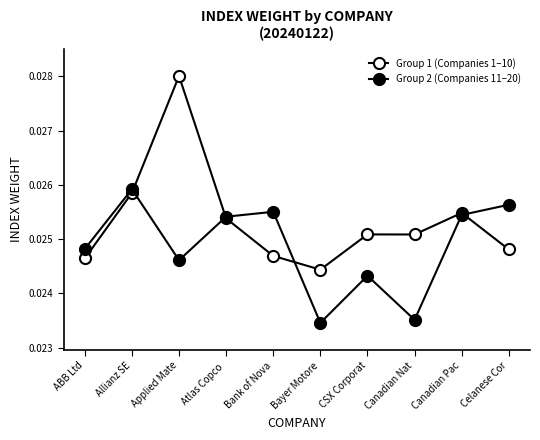

Is this an area chart (filled region under the line)?

No